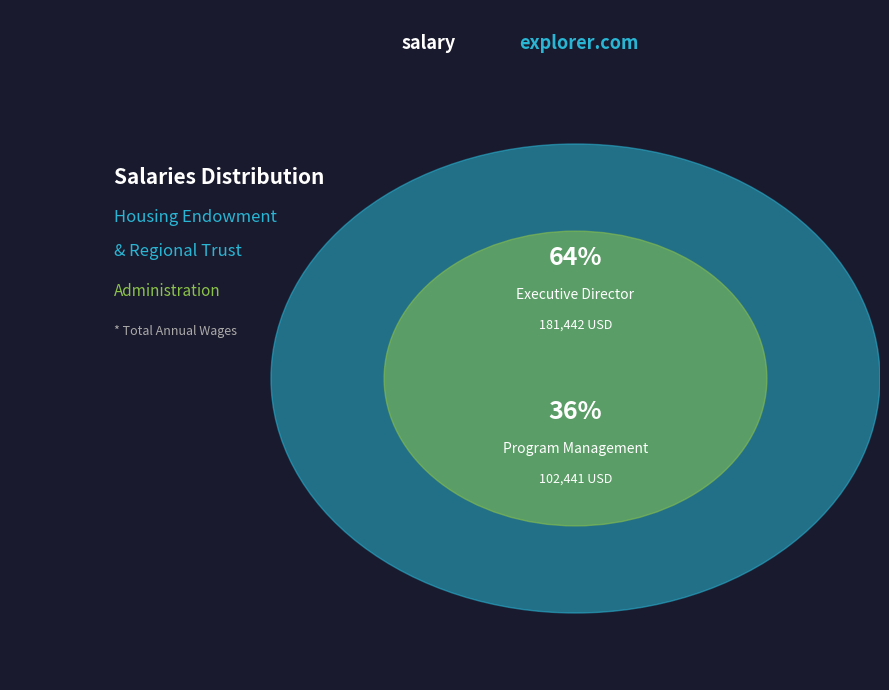

True or false: Executive Director accounts for 79% of the total.

False